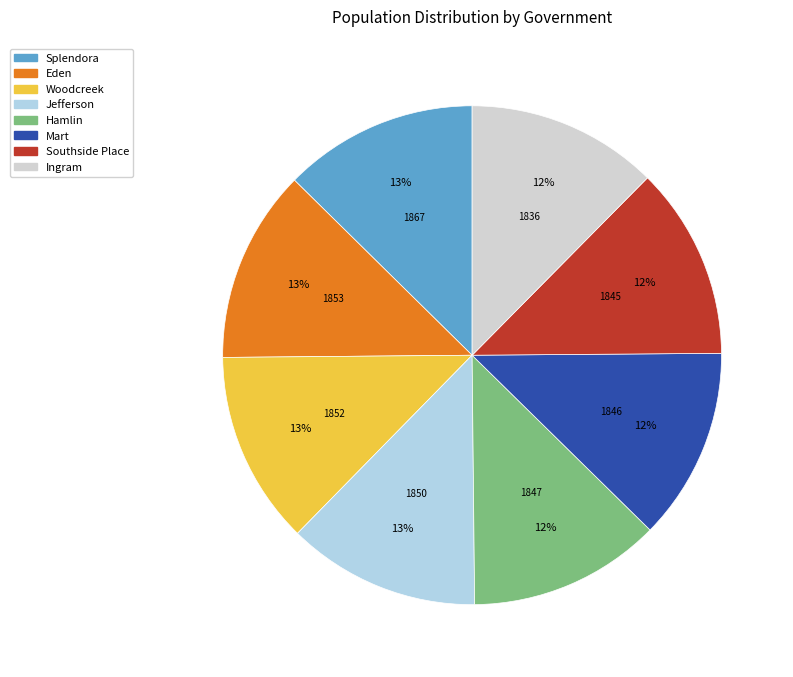

Is the sum of Eden and Splendora greater than half?

No